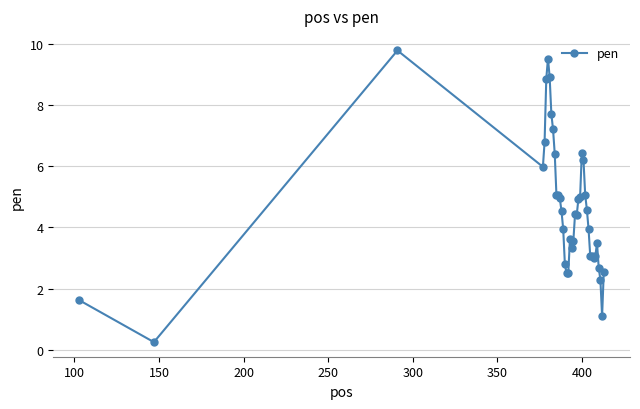

What is the average value?

4.6